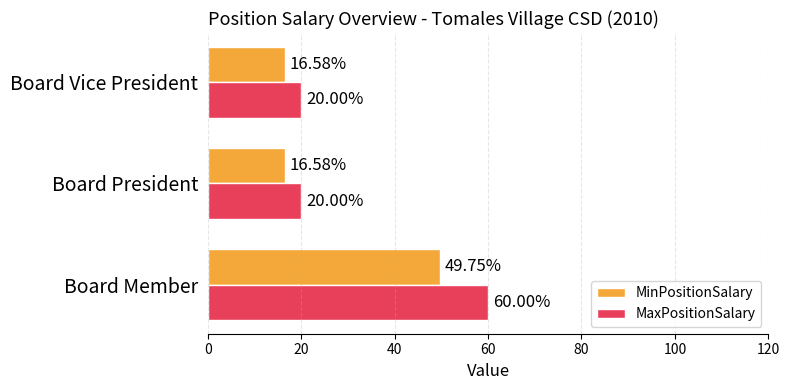

Rank the series by their average value, from lowest to highest.

MinPositionSalary, MaxPositionSalary